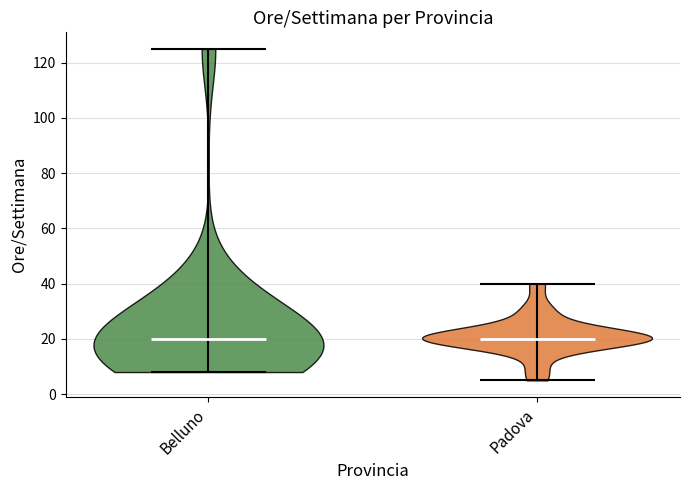

Reading left to right, read every violin against the y-axis: where its median line is, and the lowest and highest points it reaches. The values are not printed on the chart, so give them approximately, as read against the axis.

Belluno: median line 20, lowest point 8, highest point 126
Padova: median line 20, lowest point 6, highest point 40